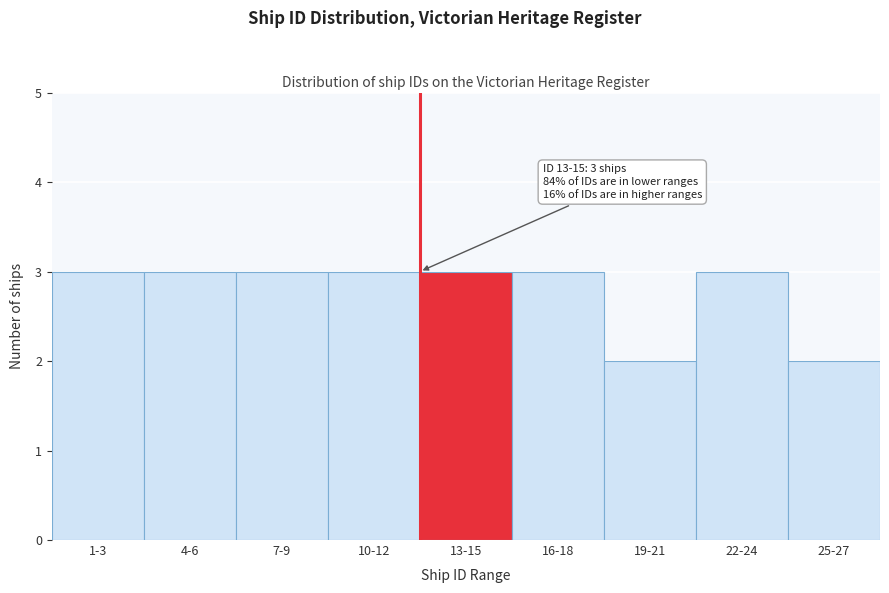

Reading left to right, extract all data points from this chart.

3	3	3	3	3	3	2	3	2